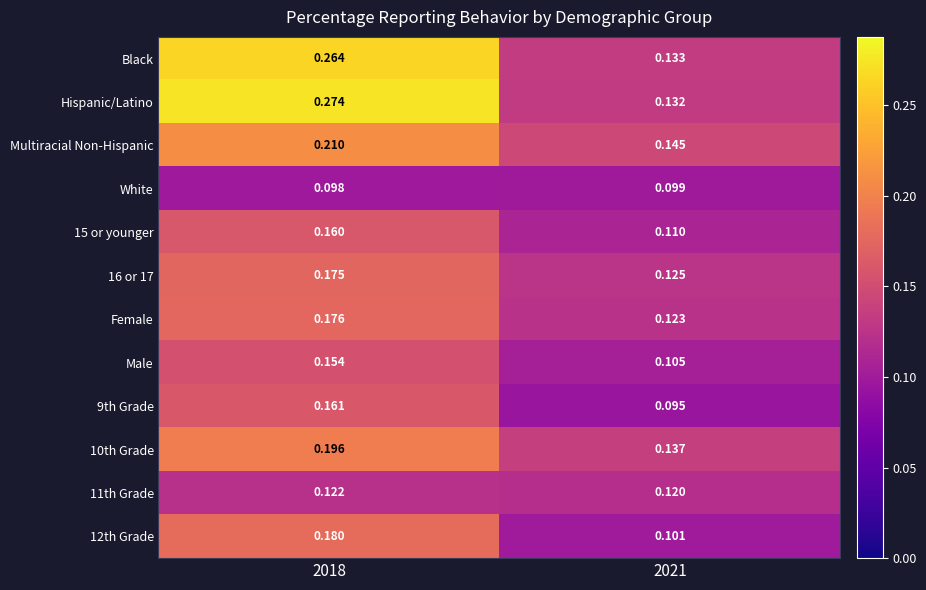

How many distinct data groups are displayed?

12